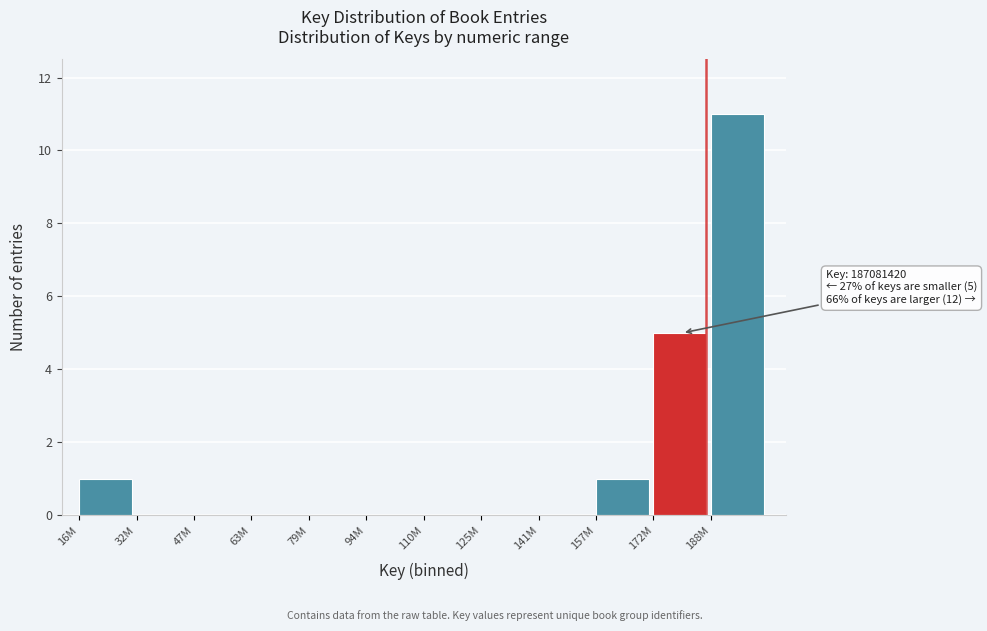

Reading right to left, transcribe all the data shown in this chart.

188M=11	172M=5	157M=1	141M=0	125M=0	110M=0	94M=0	79M=0	63M=0	47M=0	32M=0	16M=1